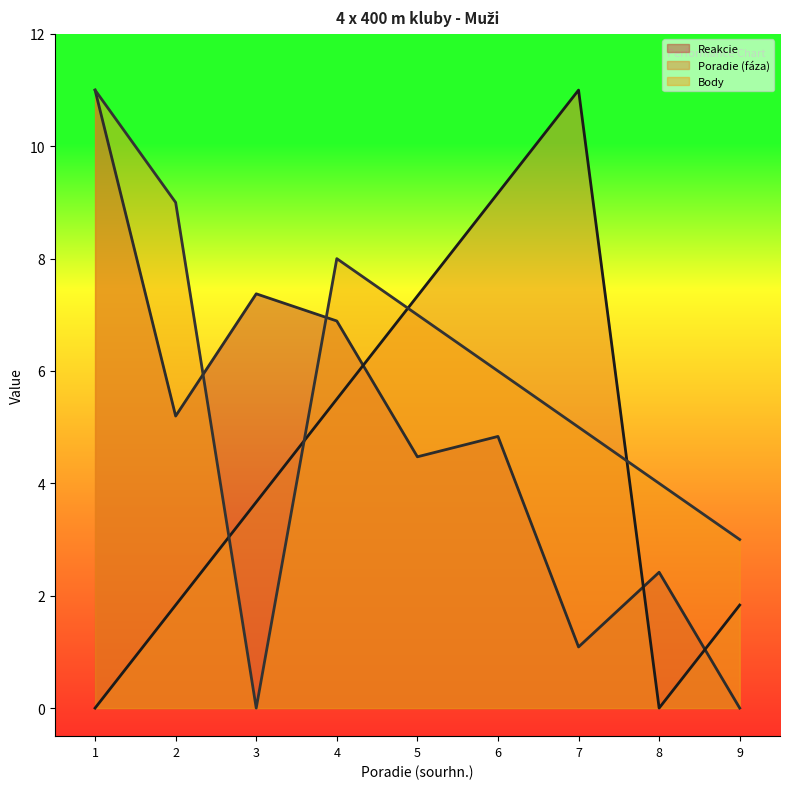

What is the sum of all Body values?

53.0